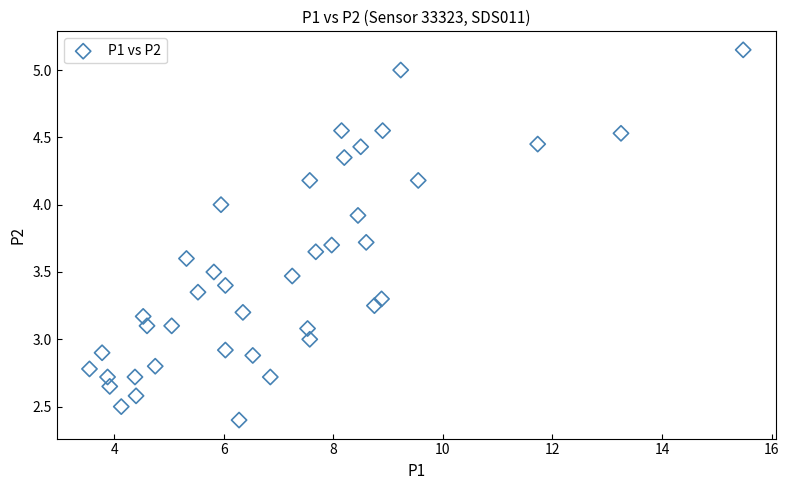

What is the range of X values (max minus min)?

11.9